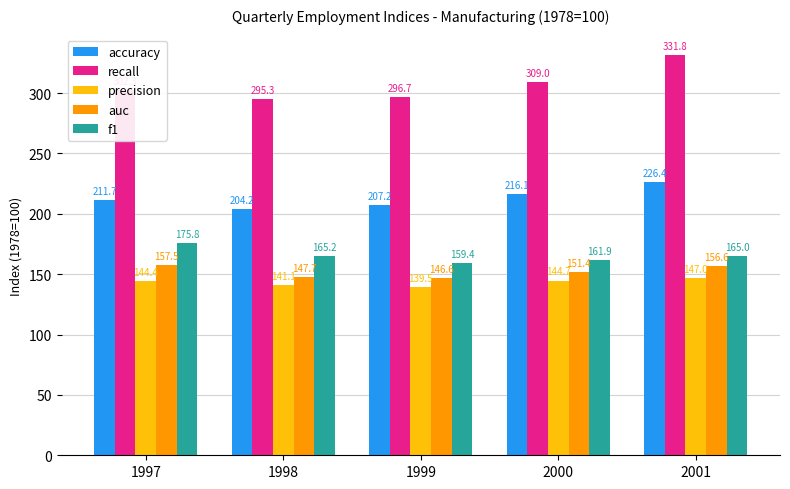

Which category has the lowest value in the precision series?

1999